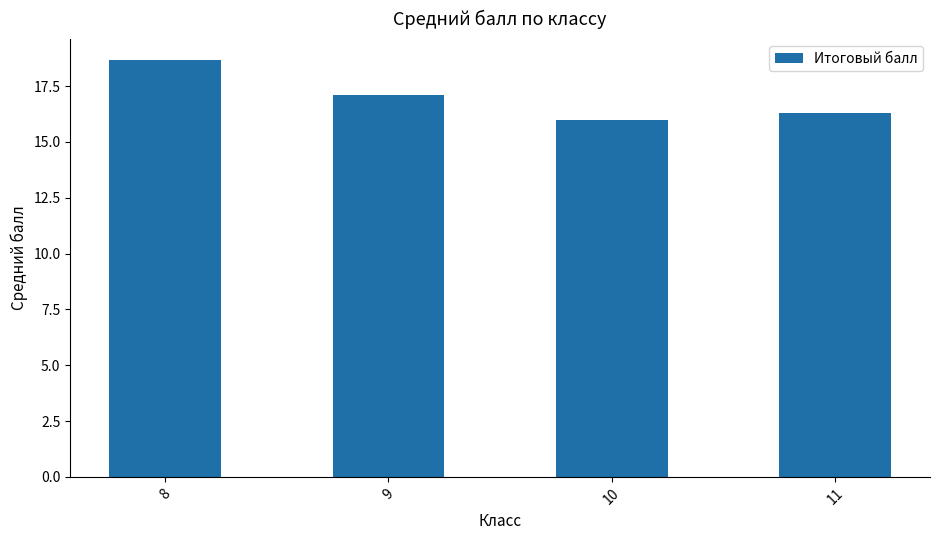

At which label does the data first exceed 17?

8